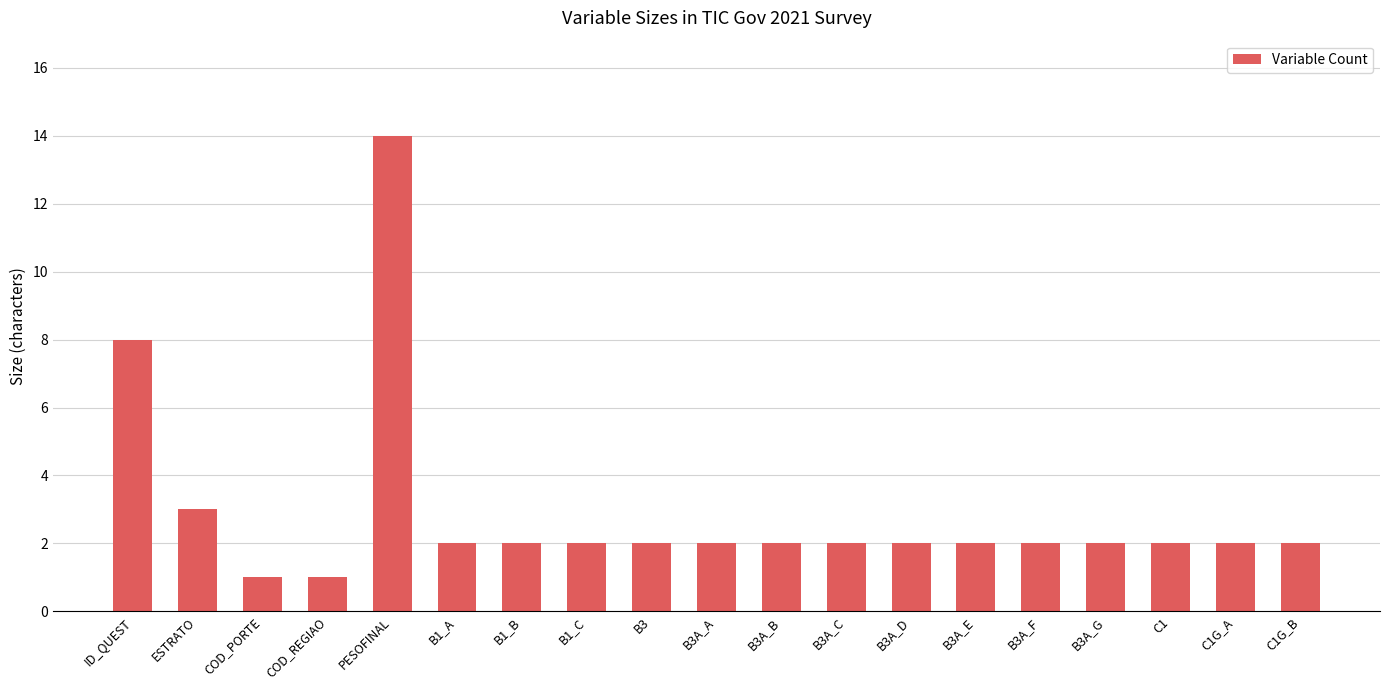

What is the value of the 13th bar from the left?

2